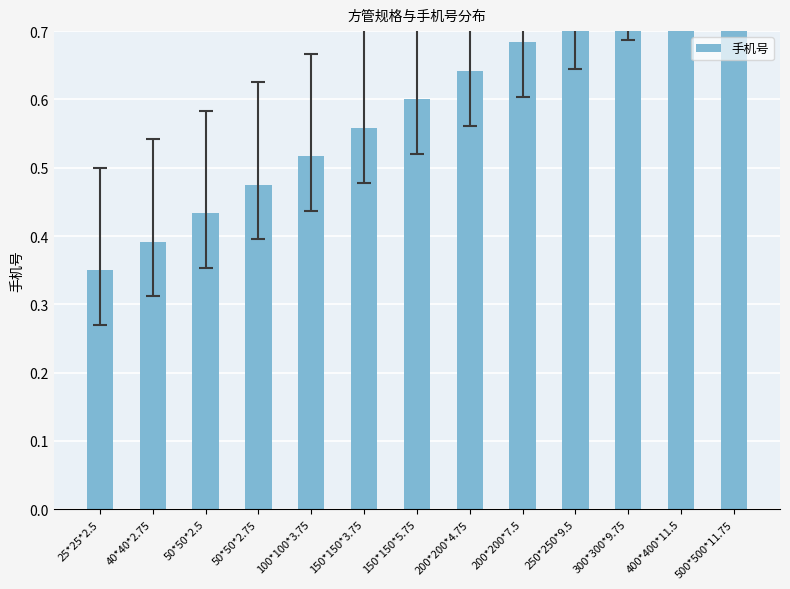

Count the values in the range 0 to 1.

13